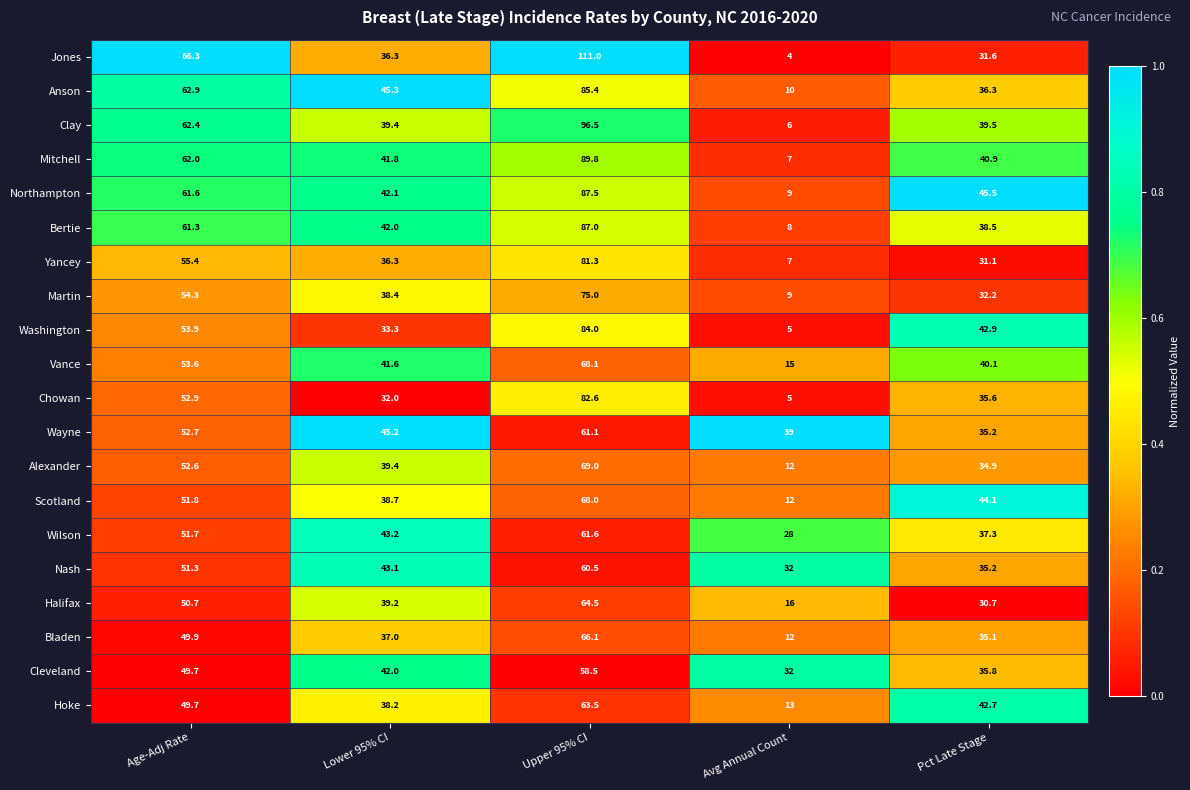

True or false: Mitchell has a value of 40.9 at Pct Late Stage.

True